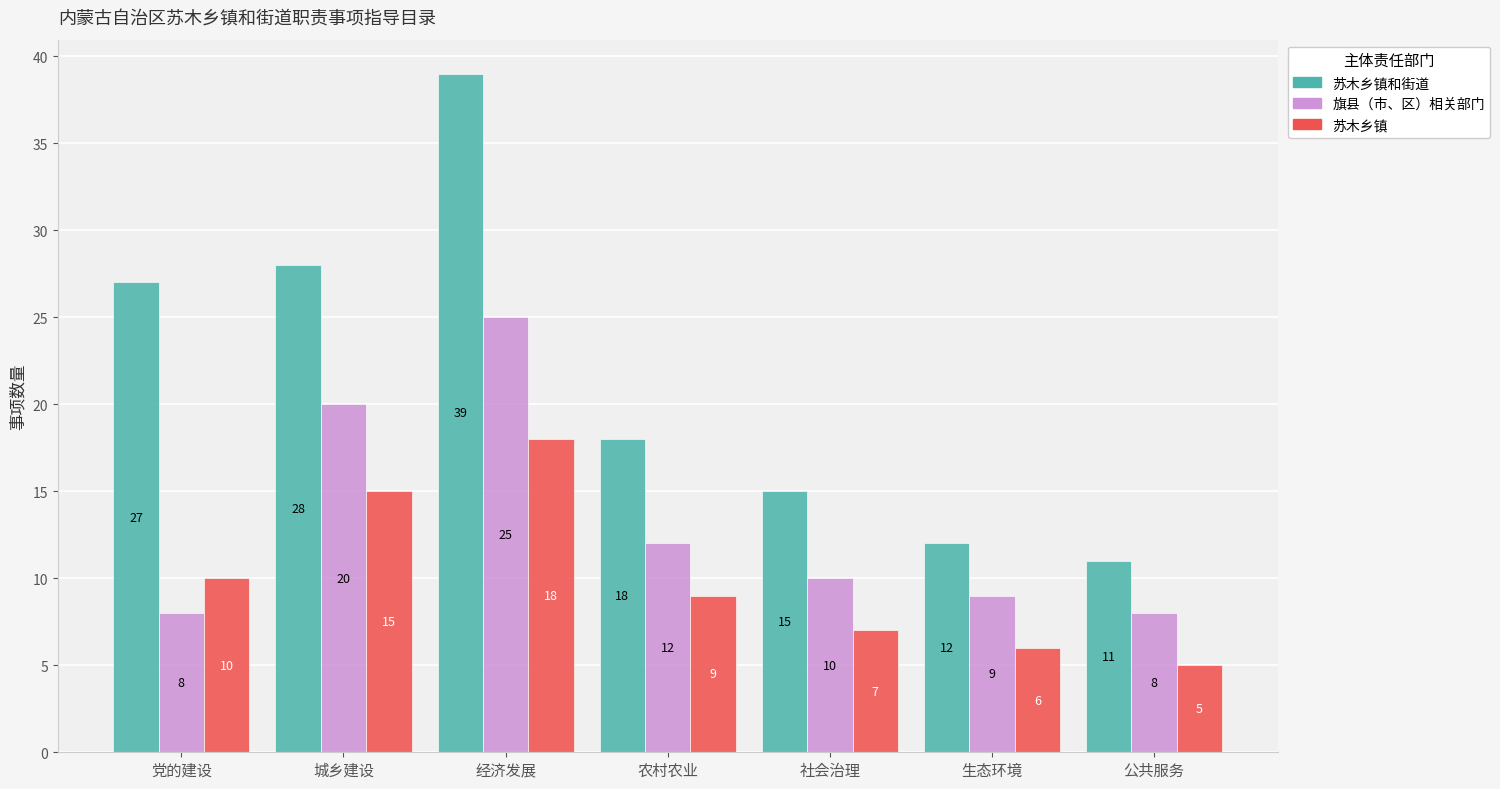

Reading left to right, what are all the values shown in this chart?

苏木乡镇和街道: 27	28	39	18	15	12	11
旗县（市、区）相关部门: 8	20	25	12	10	9	8
苏木乡镇: 10	15	18	9	7	6	5